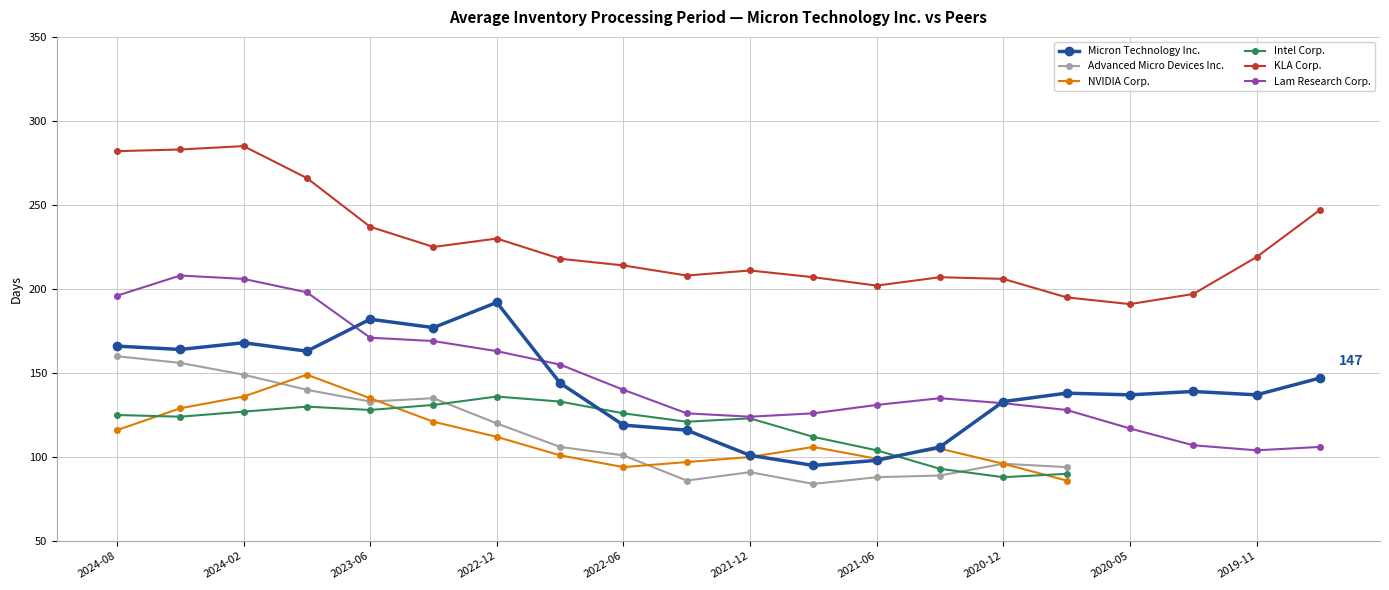

How many interior local valleys does the Lam Research Corp. series have?

2